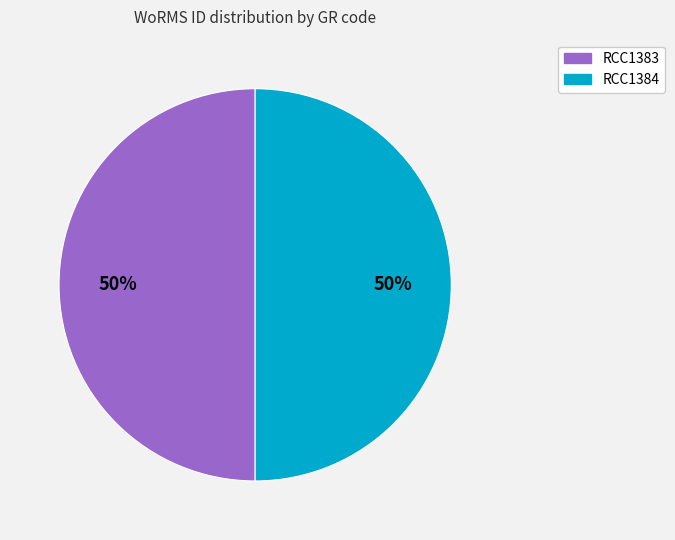

Do RCC1383 and RCC1384 together represent more than half of the pie?

Yes